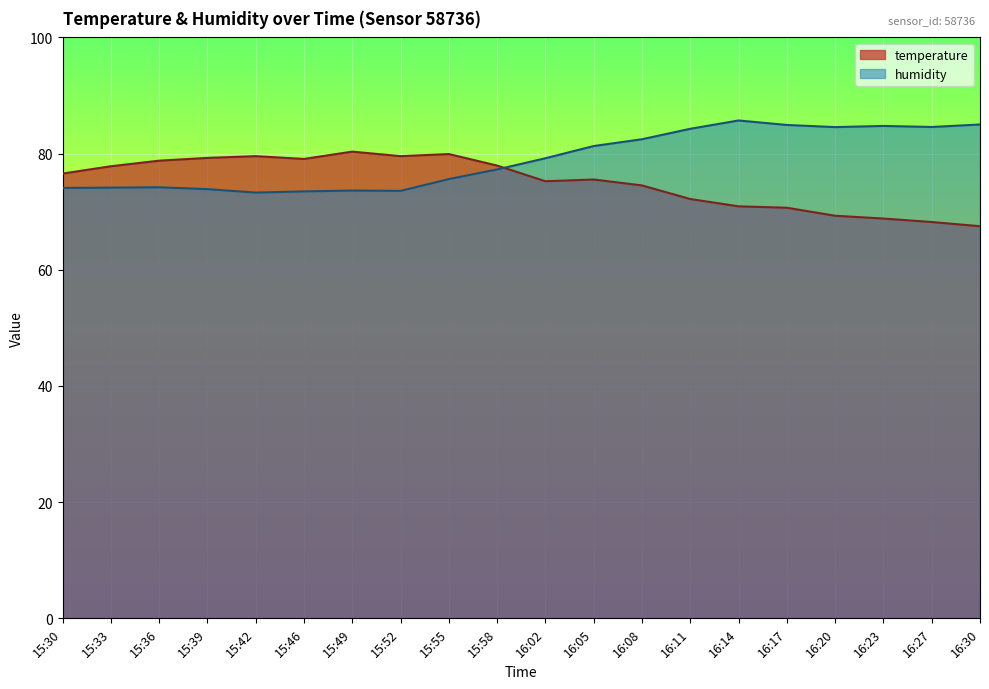

Does the chart display data point markers on the line(s)?

No